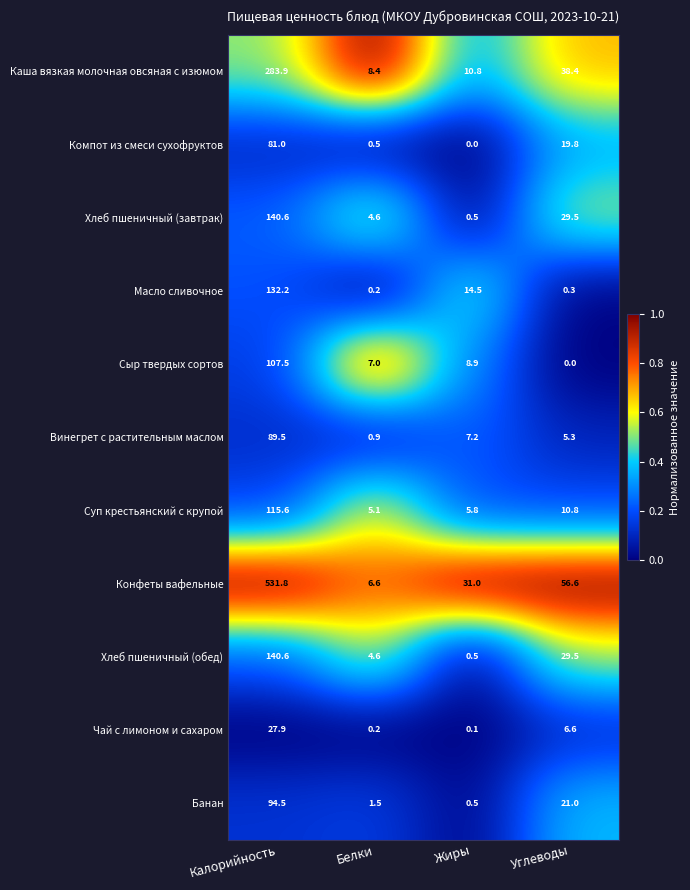

What is the lowest value of the Хлеб пшеничный (завтрак) series?

0.5